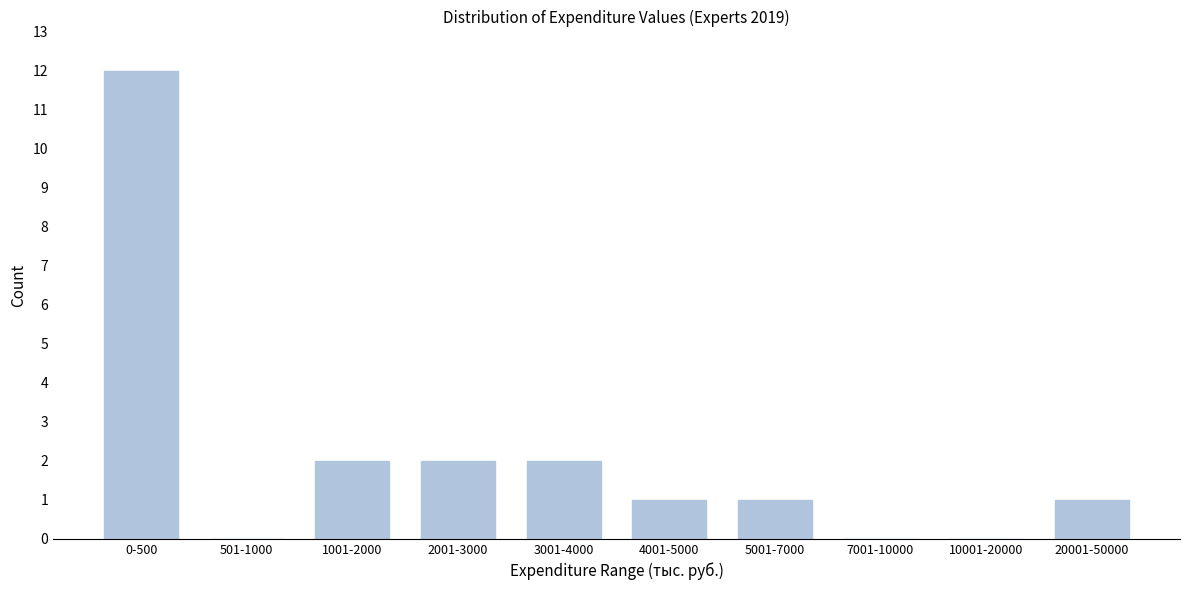

Reading right to left, list all the values displayed in this chart.

20001-50000=1	10001-20000=0	7001-10000=0	5001-7000=1	4001-5000=1	3001-4000=2	2001-3000=2	1001-2000=2	501-1000=0	0-500=12